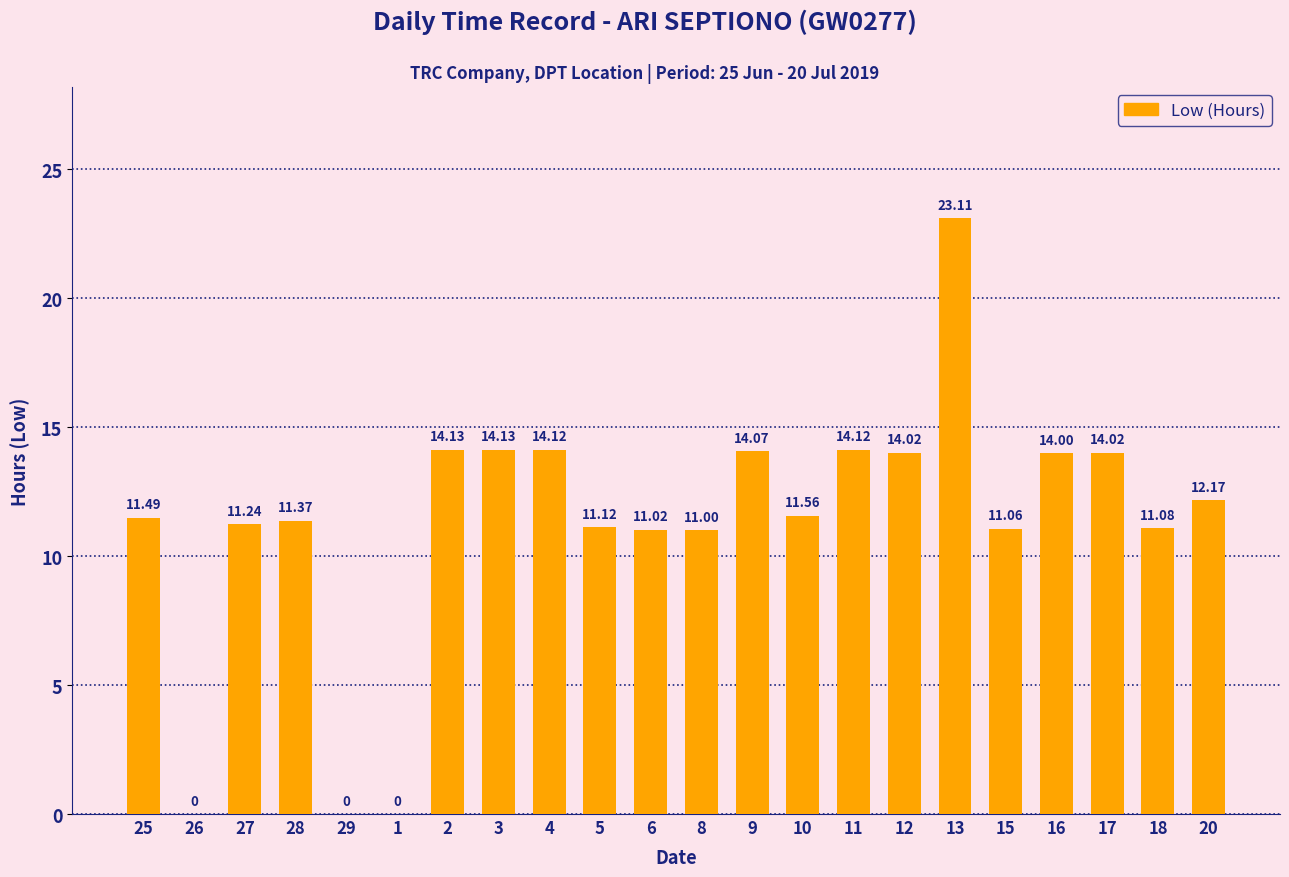

True or false: the data shows -9.2 at 26.

False